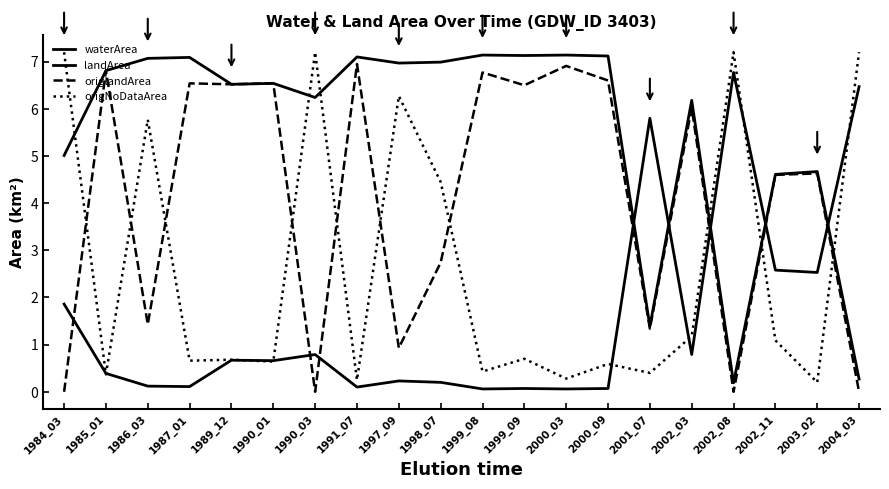

Reading left to right, transcribe all the data shown in this chart.

waterArea: 1984_03=1.9	1985_01=0.4	1986_03=0.1	1987_01=0.1	1989_12=0.7	1990_01=0.7	1990_03=0.8	1991_07=0.1	1997_09=0.2	1998_07=0.2	1999_08=0.1	1999_09=0.1	2000_03=0.1	2000_09=0.1	2001_07=5.8	2002_03=0.8	2002_08=6.8	2002_11=2.6	2003_02=2.5	2004_03=6.5
landArea: 1984_03=5.0	1985_01=6.8	1986_03=7.1	1987_01=7.1	1989_12=6.5	1990_01=6.5	1990_03=6.2	1991_07=7.1	1997_09=7.0	1998_07=7.0	1999_08=7.1	1999_09=7.1	2000_03=7.1	2000_09=7.1	2001_07=1.4	2002_03=6.2	2002_08=0.2	2002_11=4.6	2003_02=4.7	2004_03=0.3
origlandArea: 1984_03=0.0	1985_01=6.8	1986_03=1.4	1987_01=6.5	1989_12=6.5	1990_01=6.5	1990_03=0.0	1991_07=7.0	1997_09=0.9	1998_07=2.7	1999_08=6.8	1999_09=6.5	2000_03=6.9	2000_09=6.6	2001_07=1.3	2002_03=6.0	2002_08=0.0	2002_11=4.6	2003_02=4.6	2004_03=0.0
origNoDataArea: 1984_03=7.2	1985_01=0.4	1986_03=5.8	1987_01=0.7	1989_12=0.7	1990_01=0.6	1990_03=7.2	1991_07=0.2	1997_09=6.3	1998_07=4.5	1999_08=0.4	1999_09=0.7	2000_03=0.3	2000_09=0.6	2001_07=0.4	2002_03=1.2	2002_08=7.2	2002_11=1.1	2003_02=0.2	2004_03=7.2